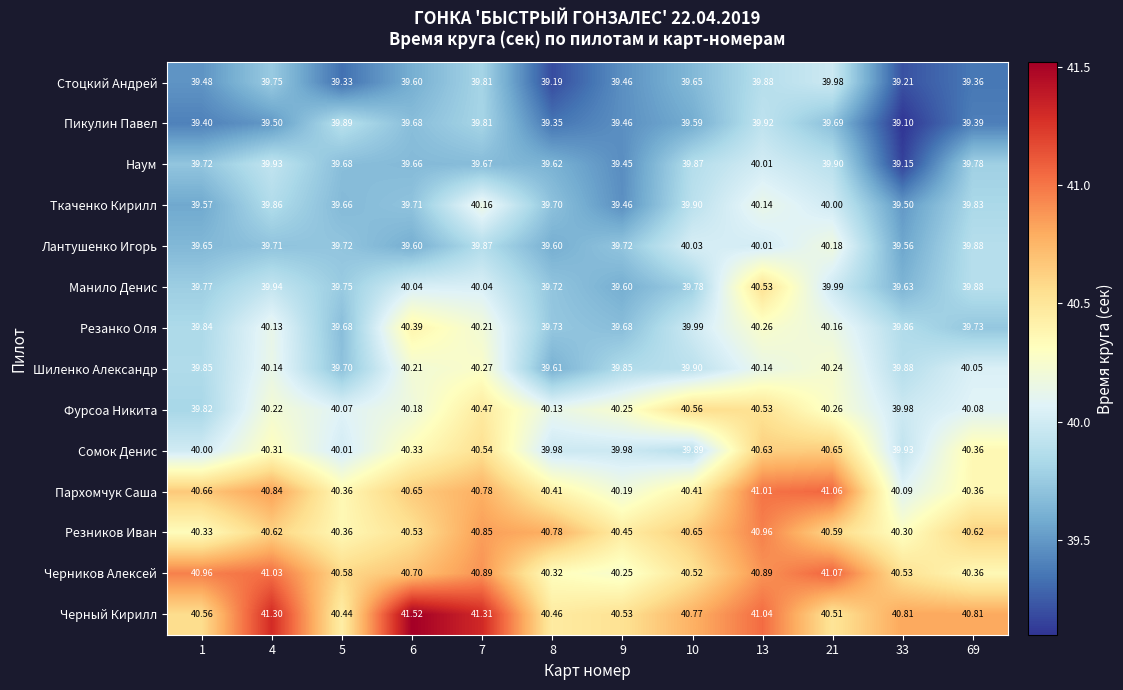

At which category is the sum across all series the highest?

13